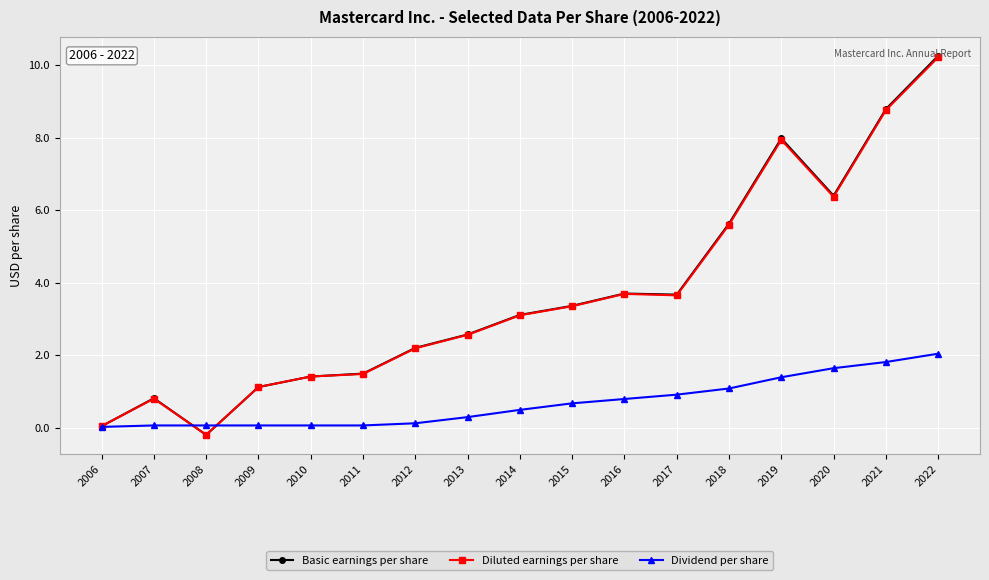

What is the greatest value displayed?

10.3